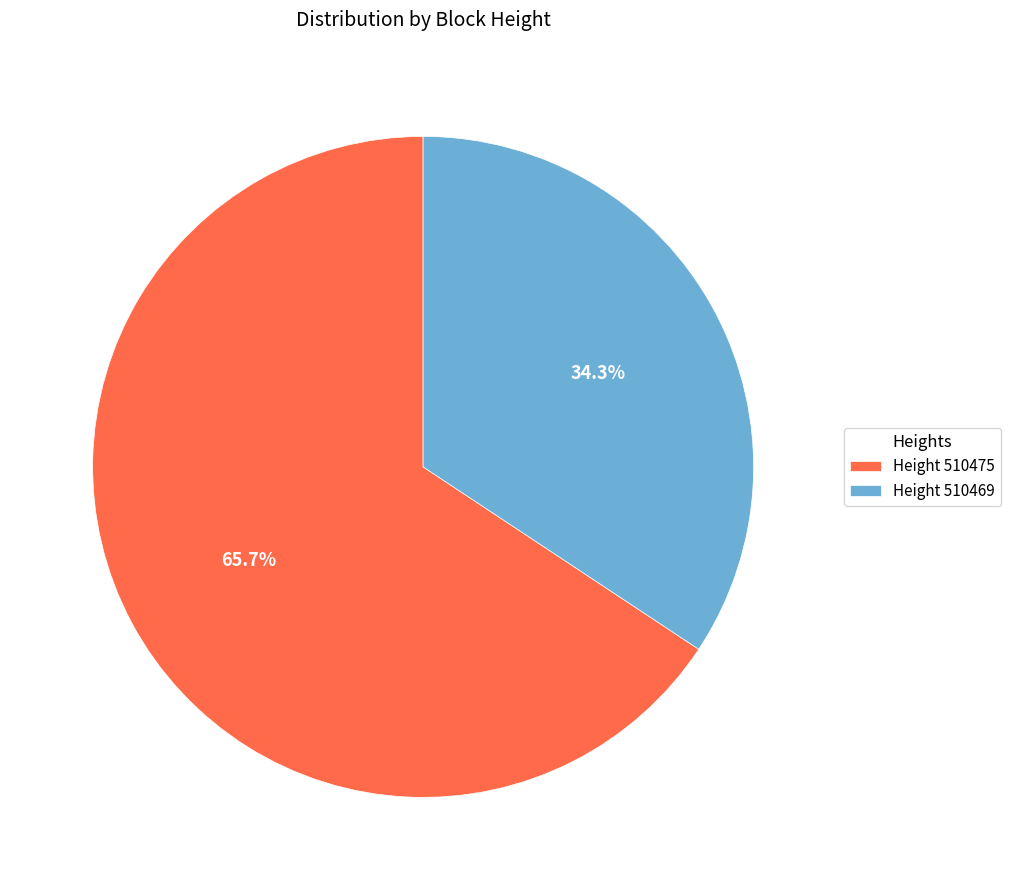

Is the sum of Height 510475 and Height 510469 greater than half?

Yes